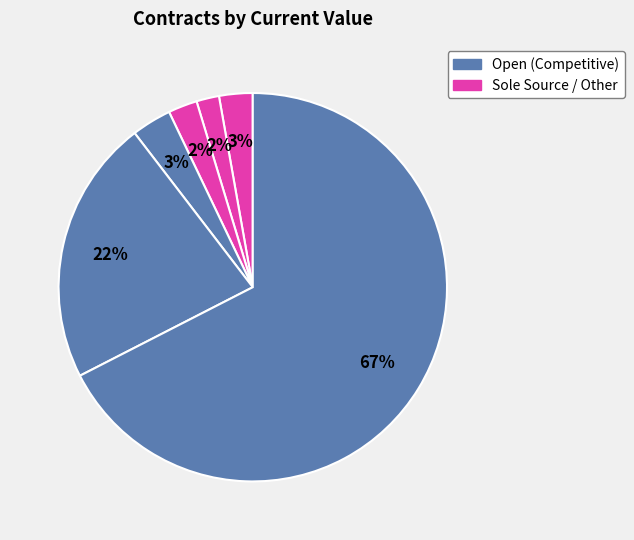

How many slices are in this pie chart?

6